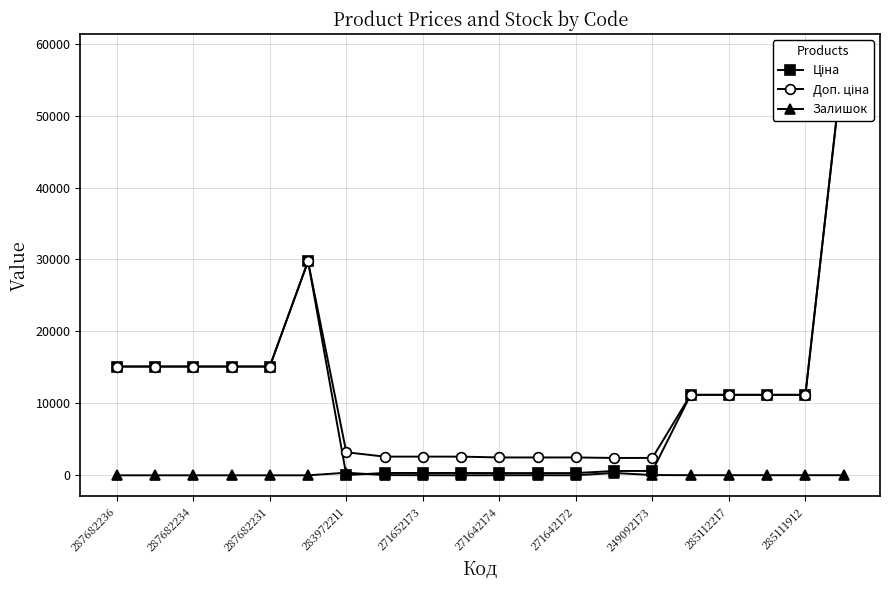

The Залишок series shows 4 at 271642172. True or false?

True